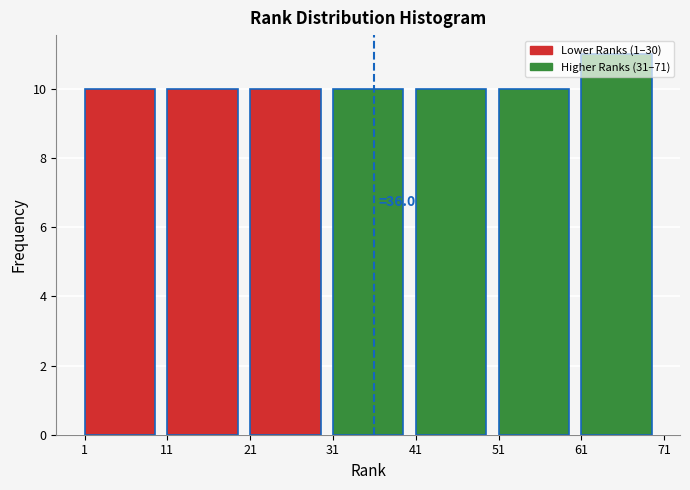

Over which range of the x-axis is the bar tallest?

61 to 71